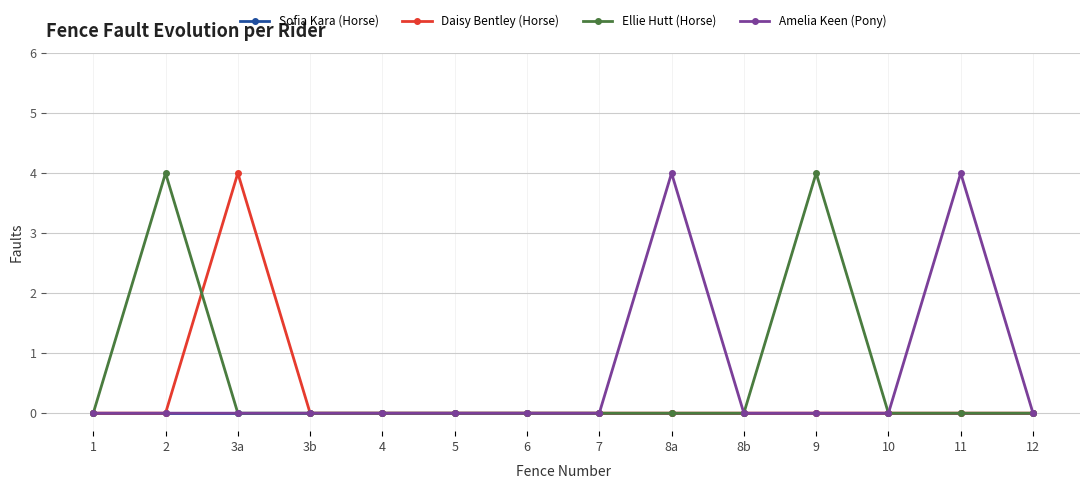

What is the sum of all Daisy Bentley (Horse) values?

4